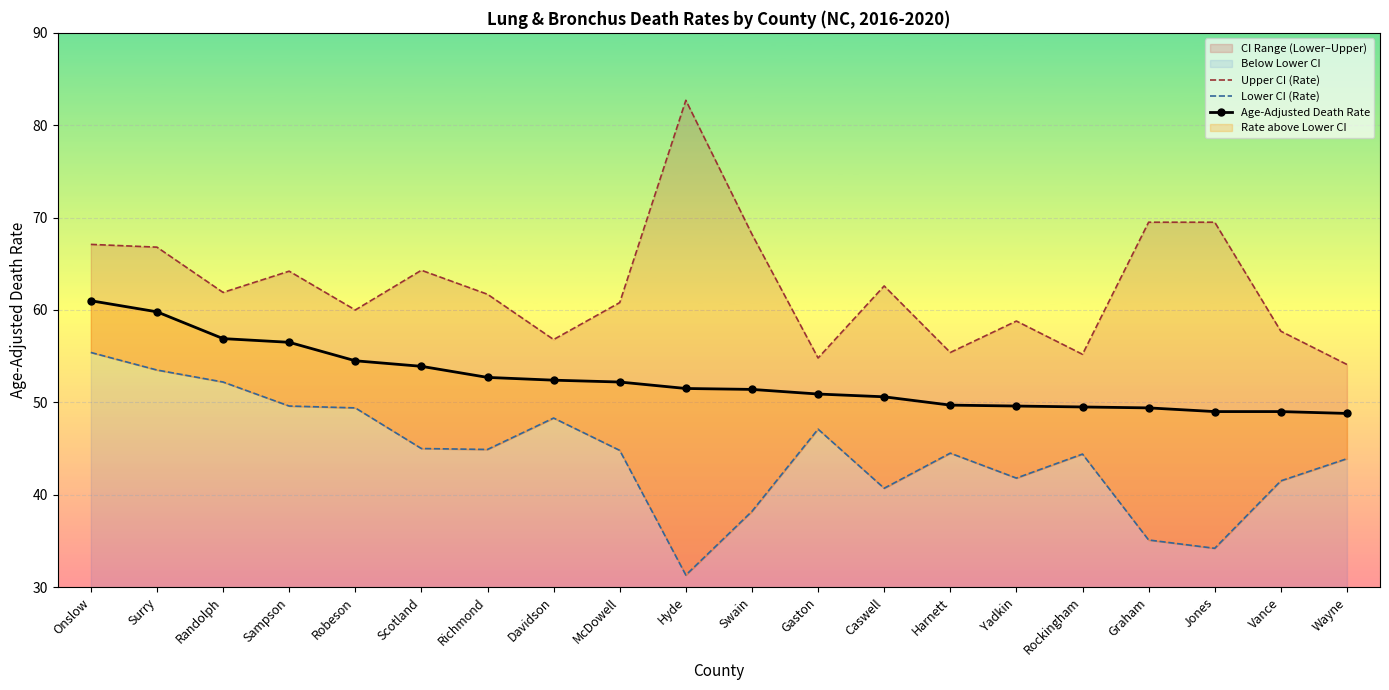

True or false: Lower CI (Rate) and Age-Adjusted Death Rate cross at least once.

False